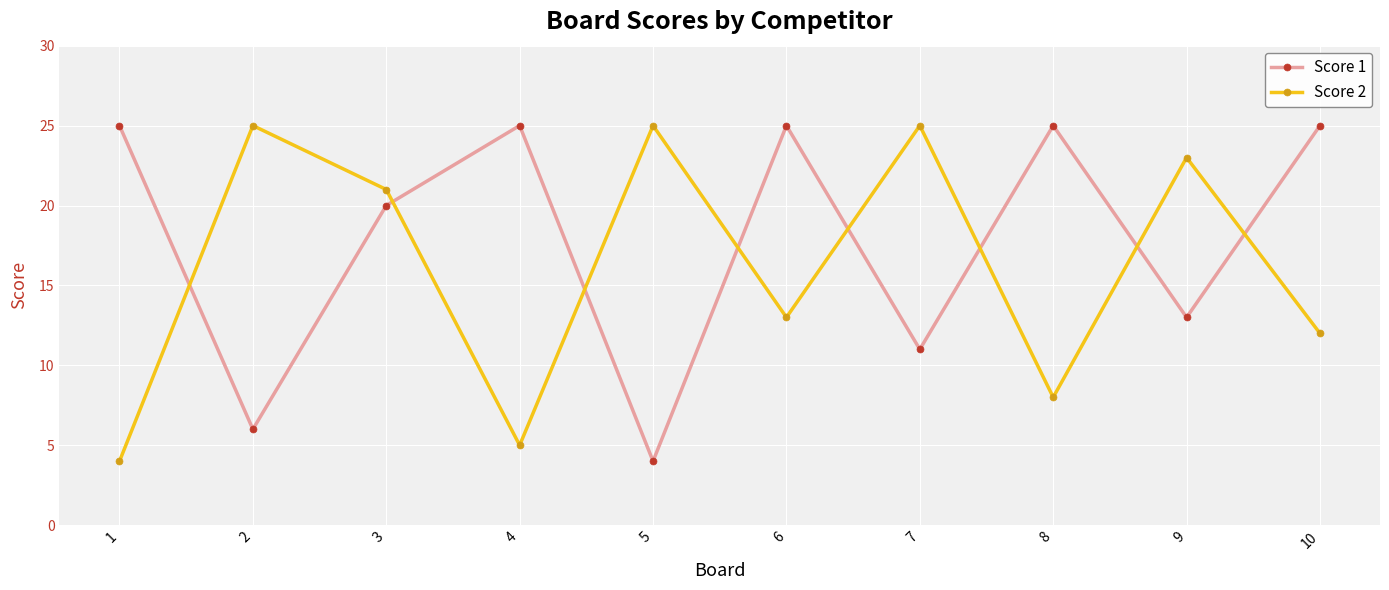

Between which two adjacent categories do Score 1 and Score 2 first intersect?

1 and 2